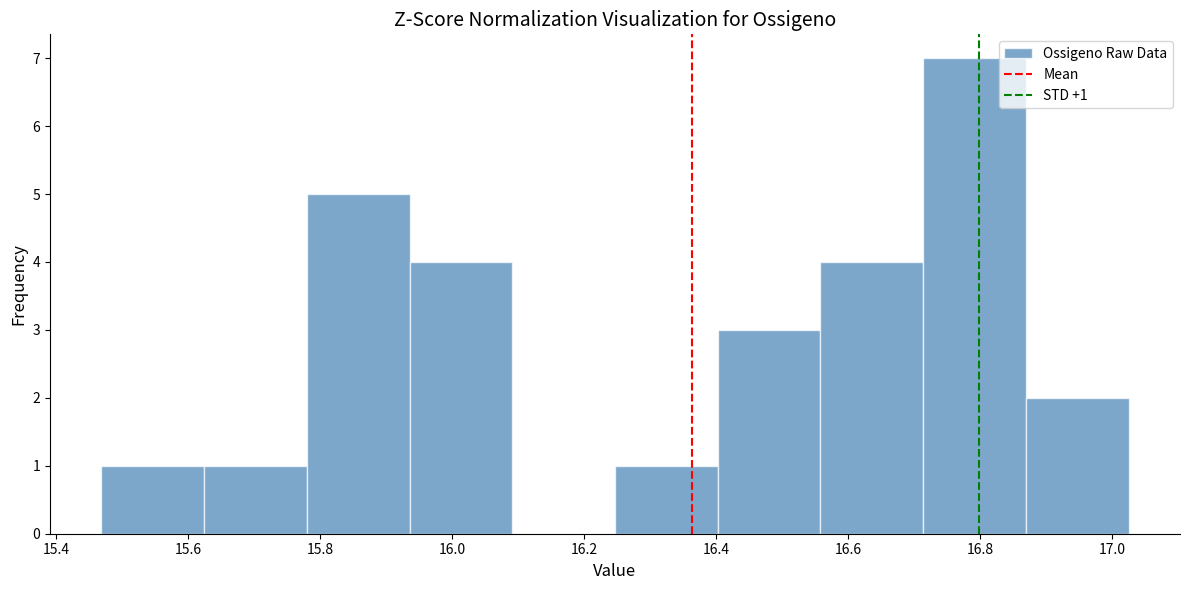

Over which range of the x-axis is the bar tallest?

16.72 to 16.86